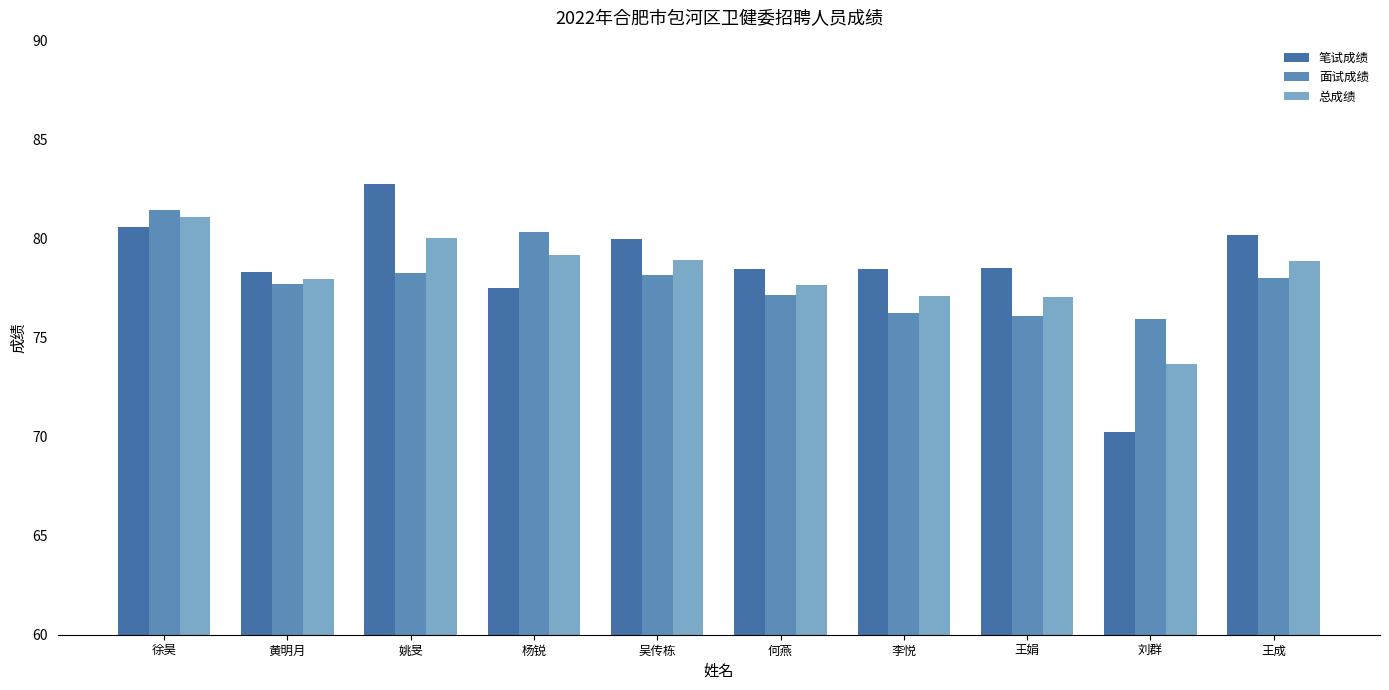

True or false: 笔试成绩 has a value of 78.5 at 何燕.

True